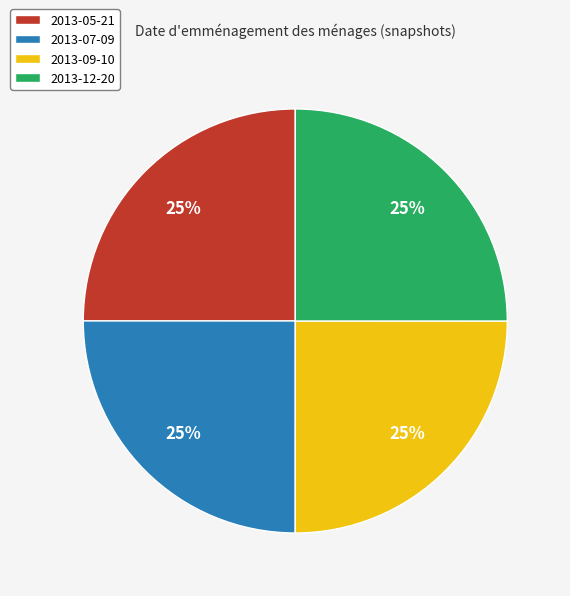

The 2013-09-10 slice represents 25% of the pie. True or false?

True